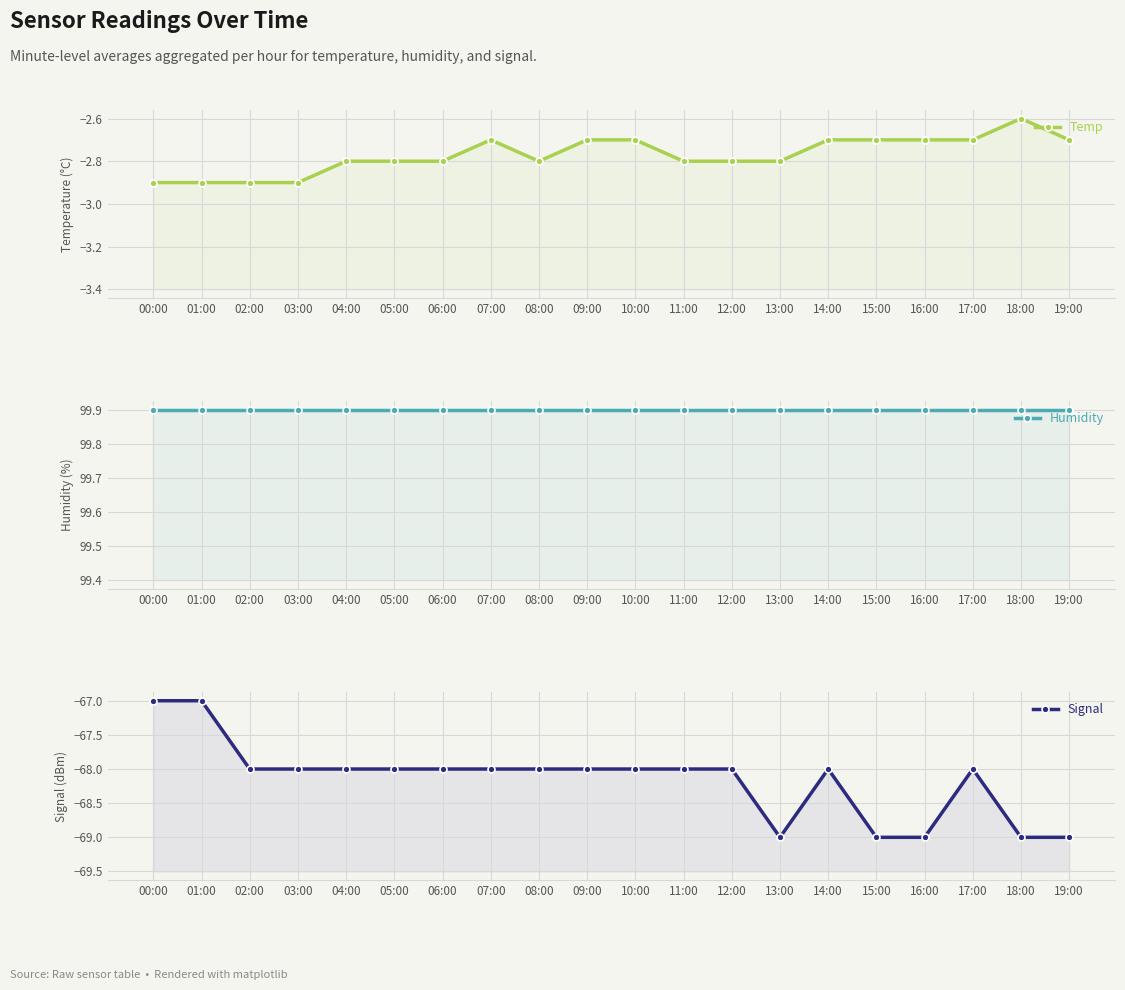

Reading left to right, extract all data points from this chart.

Temp: 00:00=-2.9	01:00=-2.9	02:00=-2.9	03:00=-2.9	04:00=-2.8	05:00=-2.8	06:00=-2.8	07:00=-2.7	08:00=-2.8	09:00=-2.7	10:00=-2.7	11:00=-2.8	12:00=-2.8	13:00=-2.8	14:00=-2.7	15:00=-2.7	16:00=-2.7	17:00=-2.7	18:00=-2.6	19:00=-2.7
Humidity: 00:00=99.9	01:00=99.9	02:00=99.9	03:00=99.9	04:00=99.9	05:00=99.9	06:00=99.9	07:00=99.9	08:00=99.9	09:00=99.9	10:00=99.9	11:00=99.9	12:00=99.9	13:00=99.9	14:00=99.9	15:00=99.9	16:00=99.9	17:00=99.9	18:00=99.9	19:00=99.9
Signal: 00:00=-67.0	01:00=-67.0	02:00=-68.0	03:00=-68.0	04:00=-68.0	05:00=-68.0	06:00=-68.0	07:00=-68.0	08:00=-68.0	09:00=-68.0	10:00=-68.0	11:00=-68.0	12:00=-68.0	13:00=-69.0	14:00=-68.0	15:00=-69.0	16:00=-69.0	17:00=-68.0	18:00=-69.0	19:00=-69.0